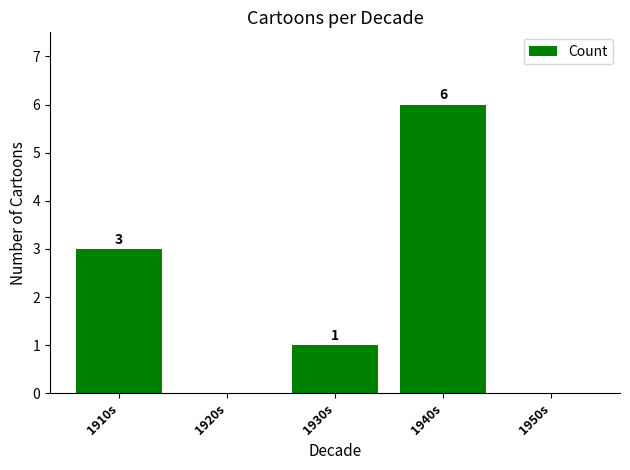

Reading left to right, what are all the values shown in this chart?

1910s=3	1920s=0	1930s=1	1940s=6	1950s=0